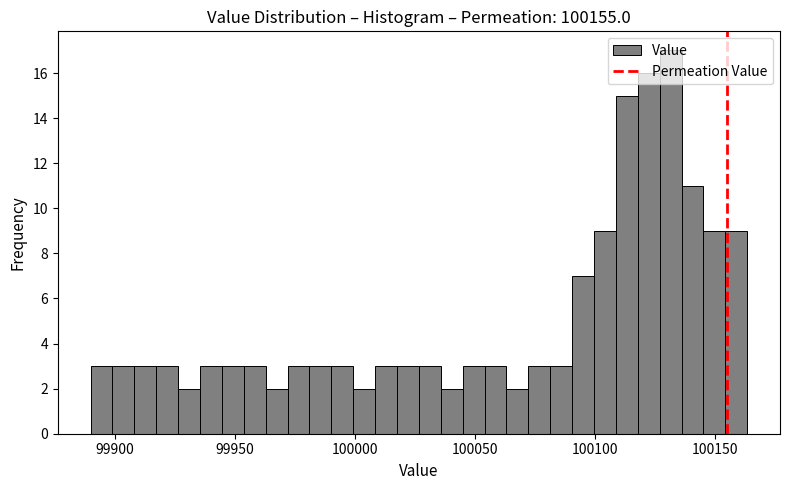

Read against the x-axis, roughly where is the centre of the tallest bar?

100130